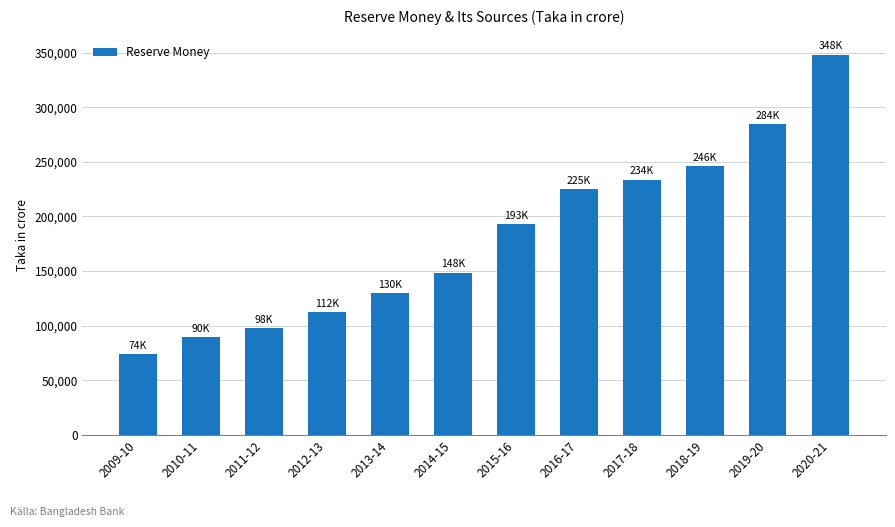

Where does the data first go above 193201?

2015-16